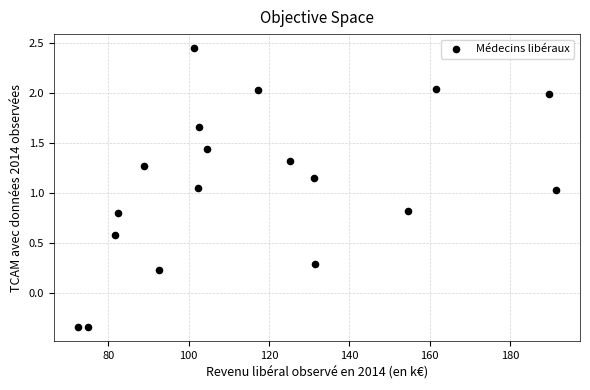

What is the range of X values (max minus min)?

119.1